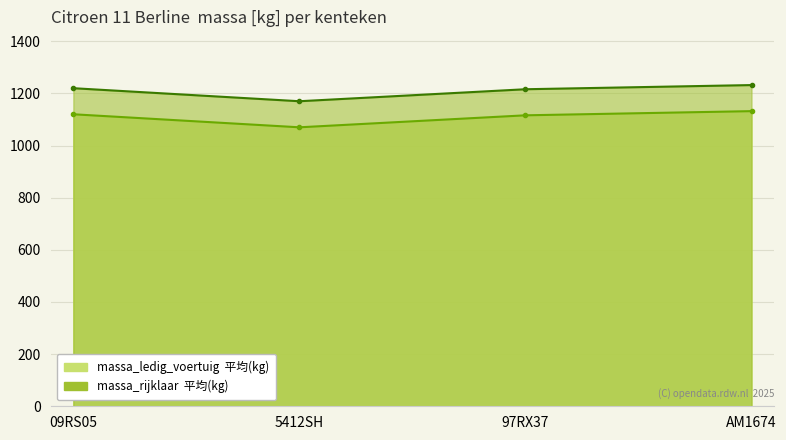

What are all the series names shown in the legend?

massa_ledig_voertuig, massa_rijklaar